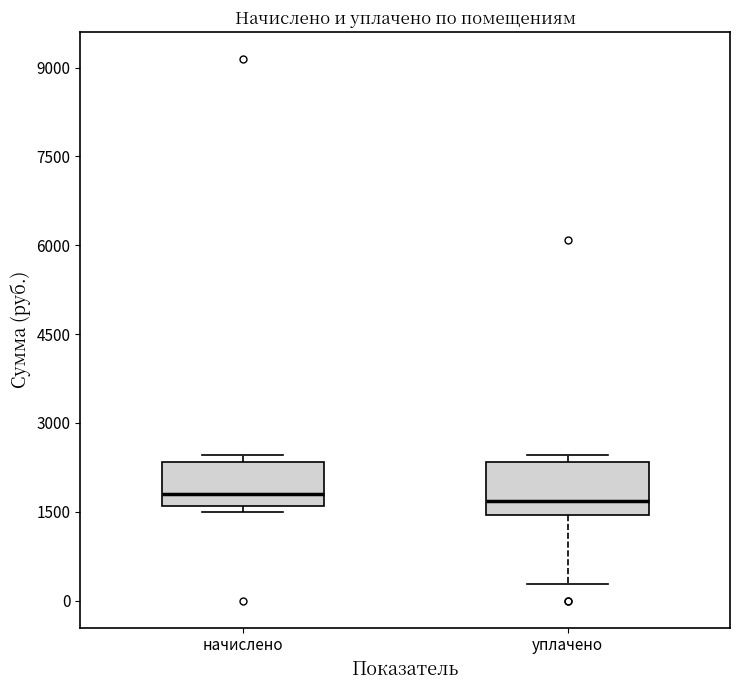

Reading left to right, read every box against the y-axis: the position of its median line, the range the box covers, and the ends of its whiskers. The values are not printed on the chart, so give them approximately, as read against the axis.

начислено: median 1800, box 1600 to 2400, whiskers 1400 to 2400 (just above the box's upper edge)
уплачено: median 1600, box 1400 to 2400, whiskers 200 to 2400 (just above the box's upper edge)